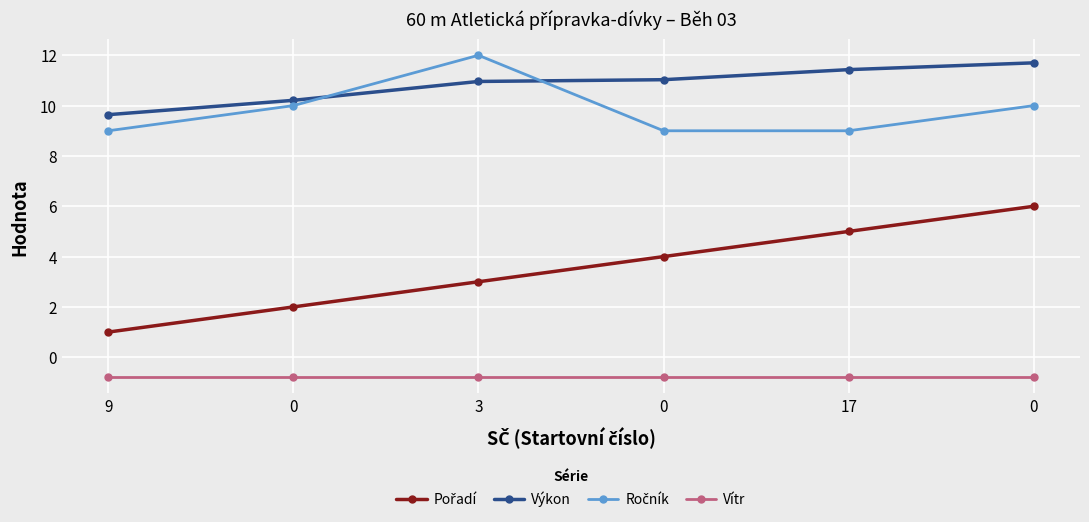

List the labels in order of Vítr value, largest first.

9, 0, 3, 0, 17, 0